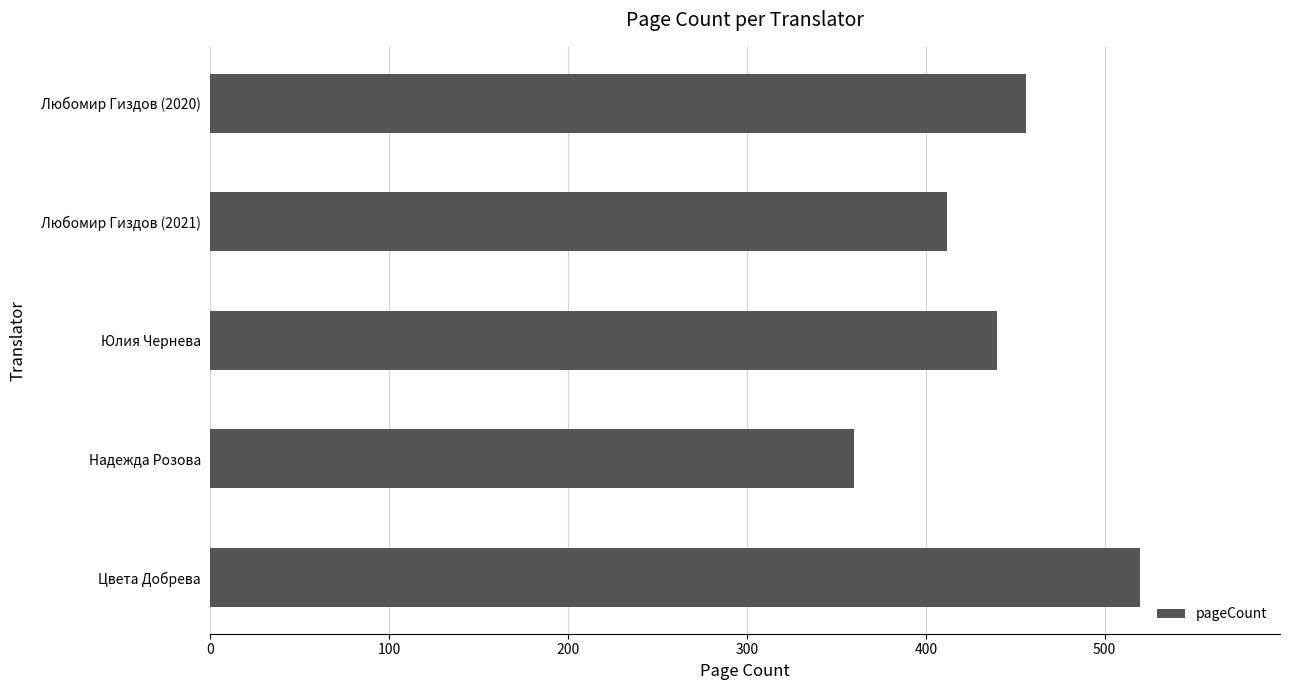

Reading top to bottom, transcribe all the data shown in this chart.

Любомир Гиздов (2020)=456	Любомир Гиздов (2021)=412	Юлия Чернева=440	Надежда Розова=360	Цвета Добрева=520